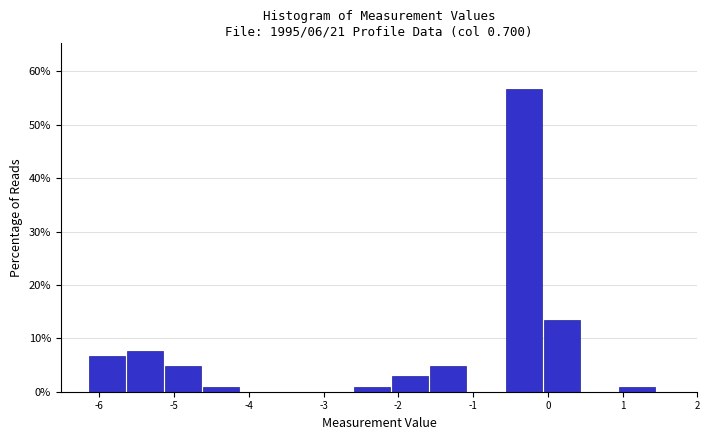

Reading left to right, list every bar in this chart as the range it spans on the x-axis followed by its height. Neither the bar edges nor the heights are printed on the chart, so give them approximately, as read against the axes.

-6.1 to -5.6: 7
-5.6 to -5.1: 8
-5.1 to -4.6: 5
-4.6 to -4.1: under 1
-4.1 to -3.6: 0
-3.6 to -3.1: 0
-3.1 to -2.6: 0
-2.6 to -2.1: under 1
-2.1 to -1.6: 3
-1.6 to -1.1: 5
-1.1 to -0.6: 0
-0.6 to -0.1: 57
-0.1 to 0.4: 13
0.4 to 0.9: 0
0.9 to 1.5: under 1